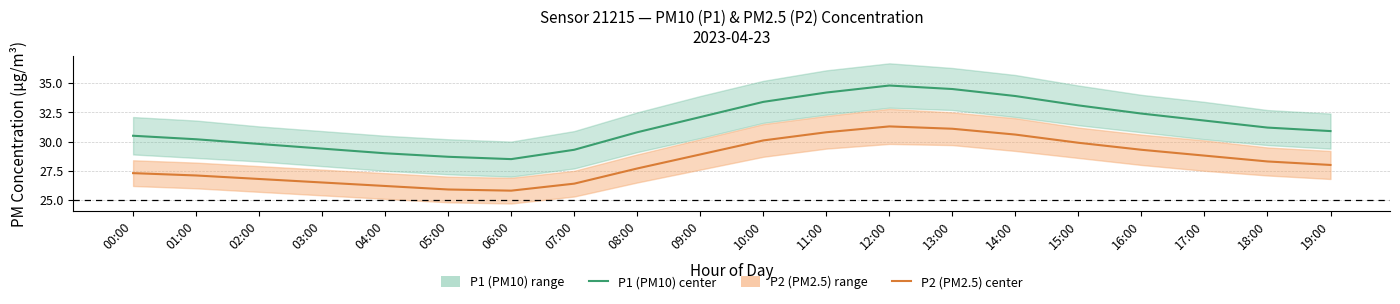

True or false: P1 (PM10) center and P2 (PM2.5) center cross at least once.

False